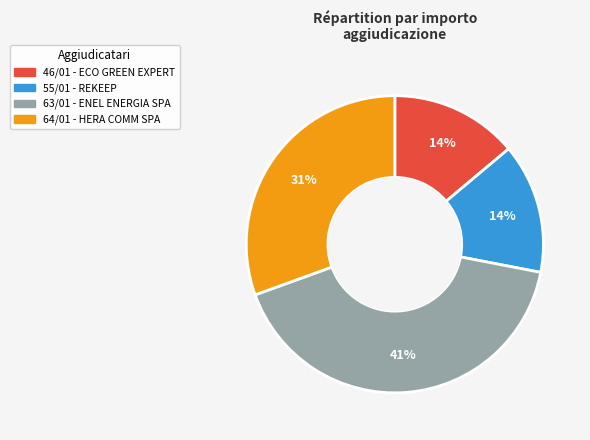

Combined, do 63/01 and 64/01 account for over 50%?

Yes